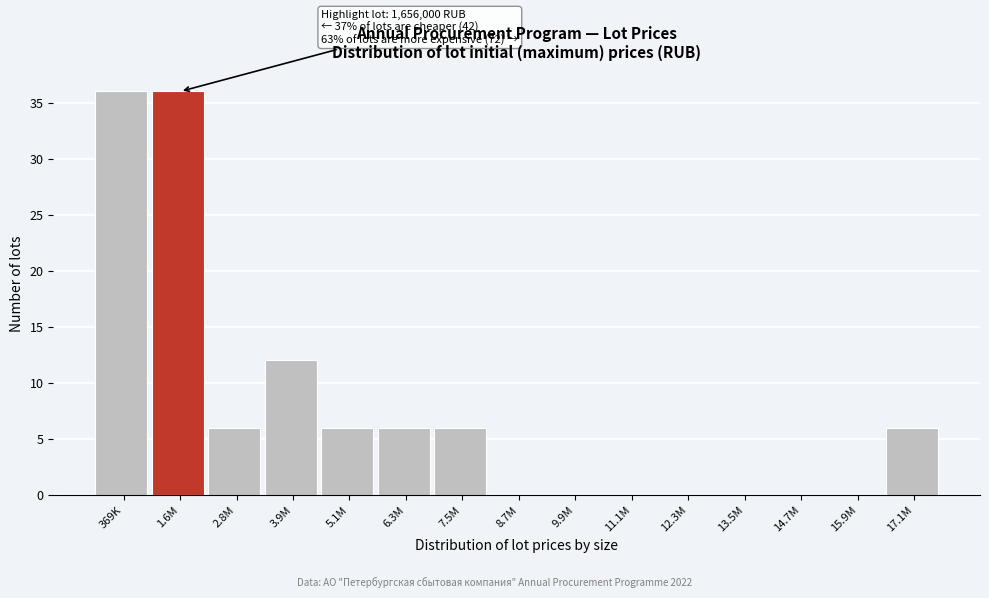

Reading left to right, transcribe all the data shown in this chart.

369K=36	1.6M=36	2.8M=6	3.9M=12	5.1M=6	6.3M=6	7.5M=6	8.7M=0	9.9M=0	11.1M=0	12.3M=0	13.5M=0	14.7M=0	15.9M=0	17.1M=6